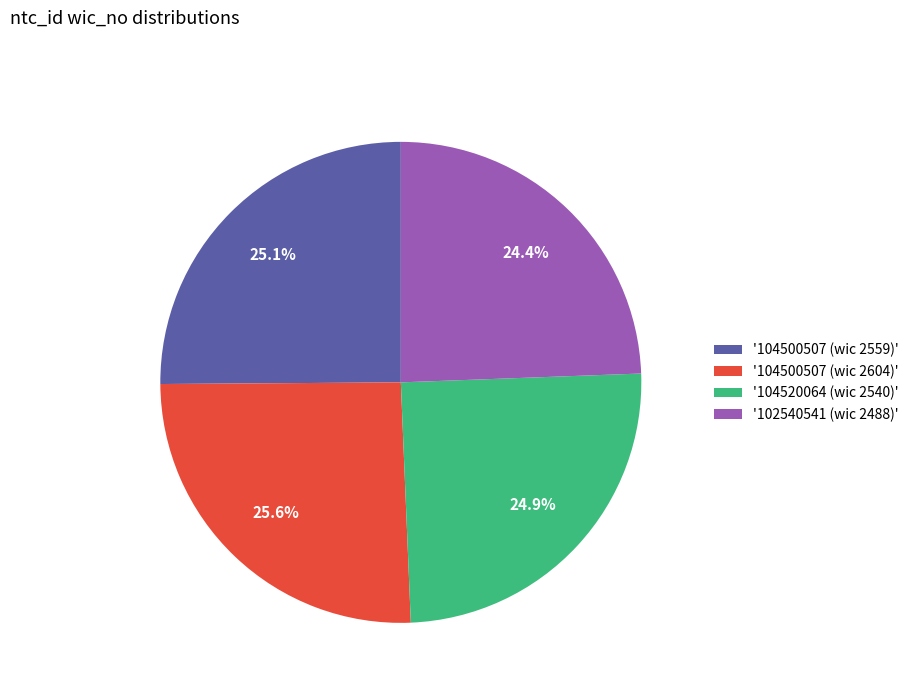

To the nearest percent, what is the difference between the largest and smallest slice percentages?

1%